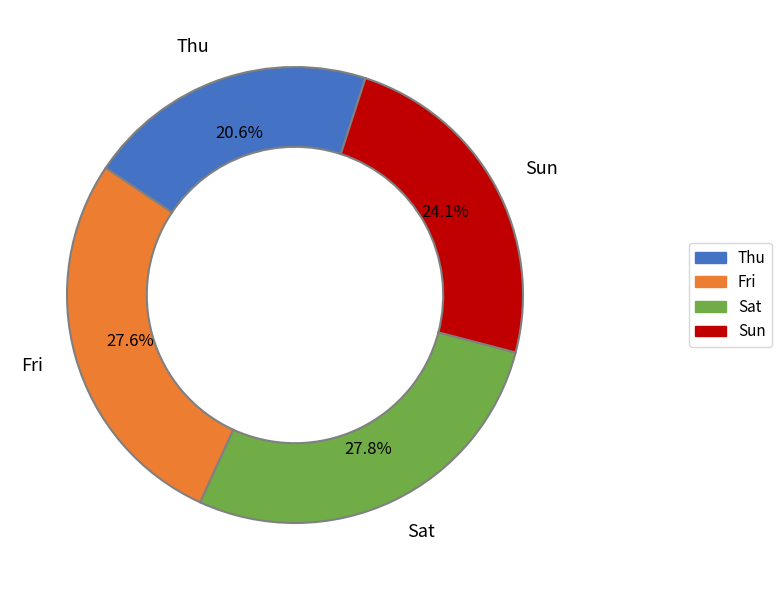

Is there a majority slice in this chart?

No